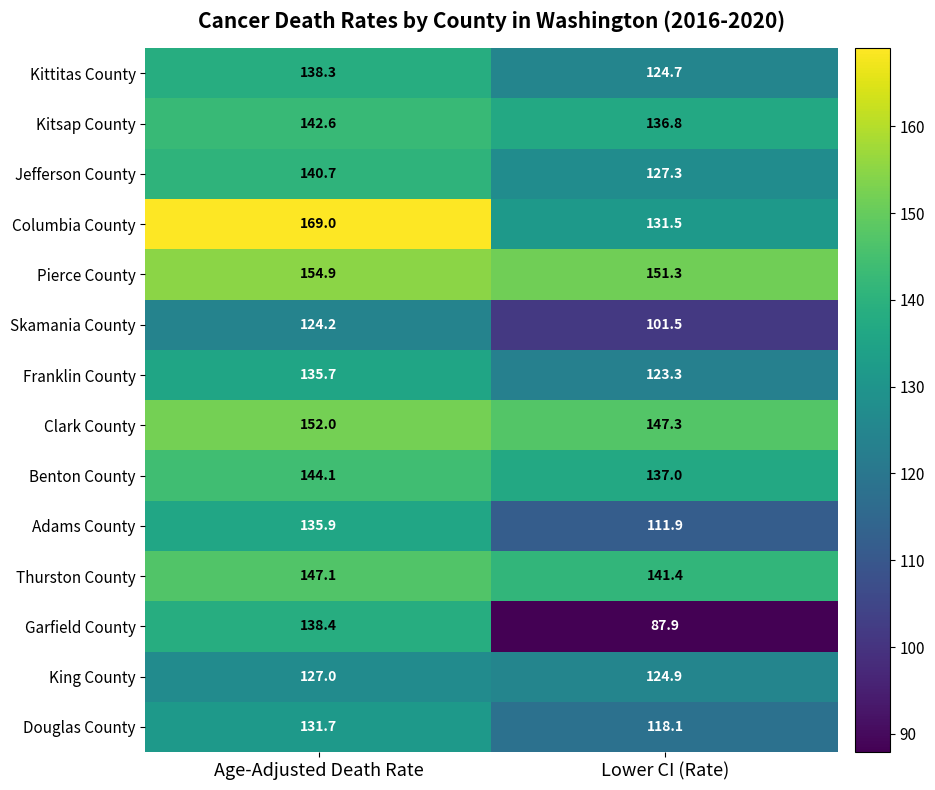

What is the difference between the maximum and minimum values in the Columbia County series?

37.5